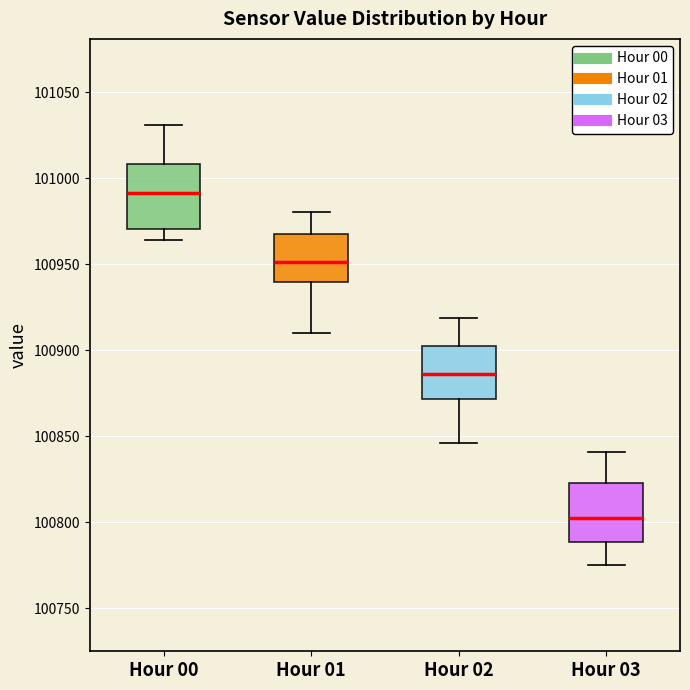

Reading left to right, read every box against the y-axis: the position of its median line, the range the box covers, and the ends of its whiskers. The values are not printed on the chart, so give them approximately, as read against the axis.

Hour 00: median 100990, box 100970 to 101010, whiskers 100965 to 101030
Hour 01: median 100950, box 100940 to 100965, whiskers 100910 to 100980
Hour 02: median 100885, box 100870 to 100900, whiskers 100845 to 100920
Hour 03: median 100805, box 100790 to 100825, whiskers 100775 to 100840